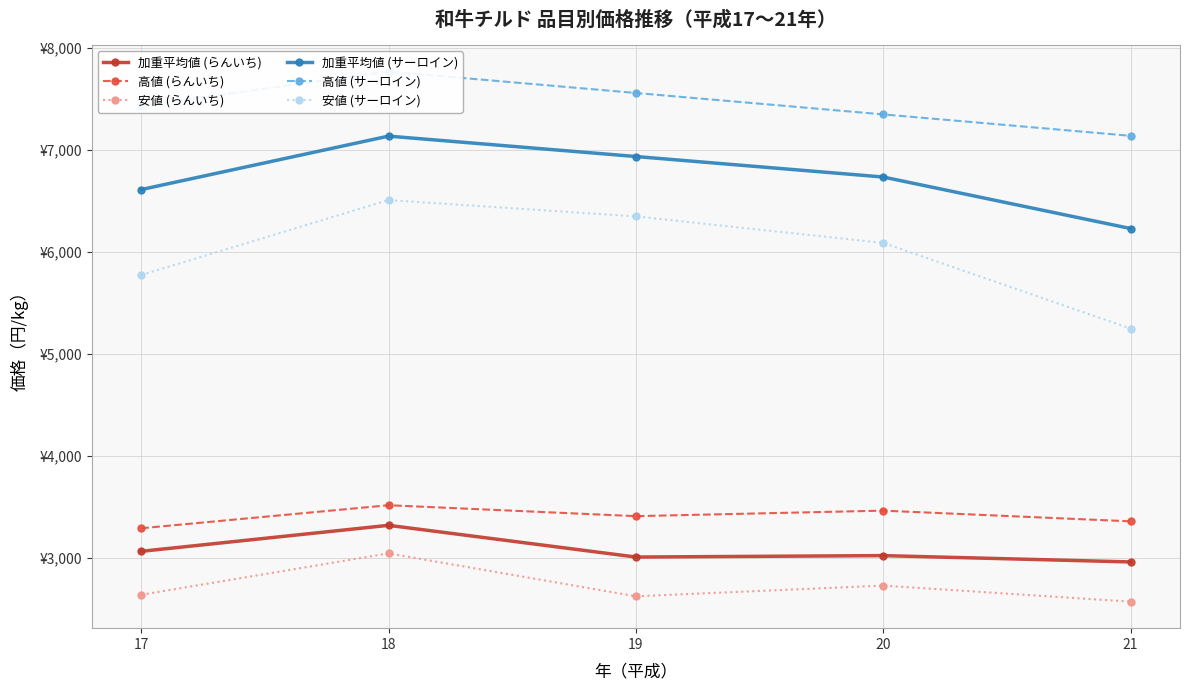

Which series has the largest total across all categories?

高値 (サーロイン)